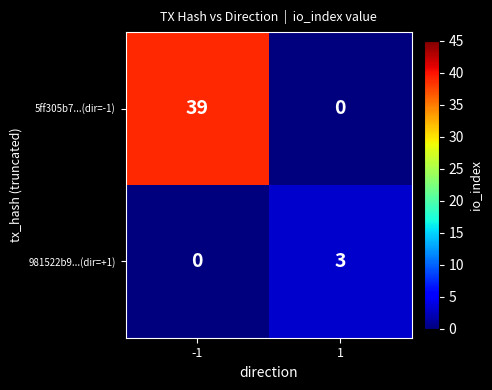

The value of 5ff305b7...(dir=-1) at -1 is 60. True or false?

False